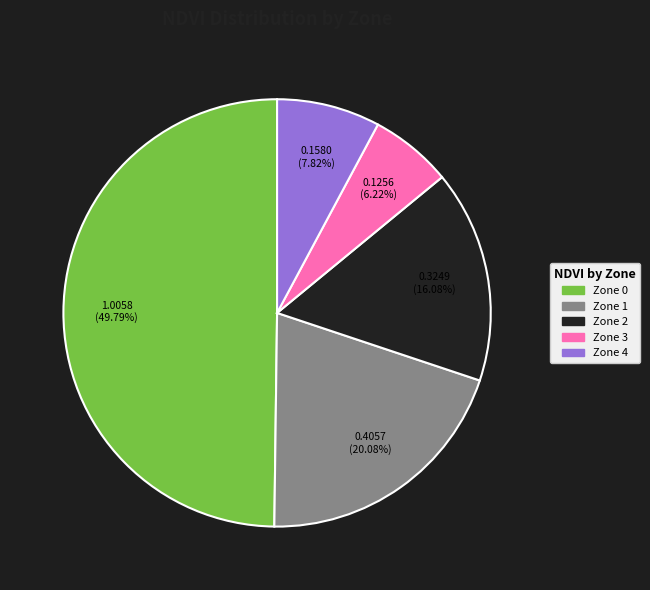

What is the smallest slice in the pie chart?

Zone 3